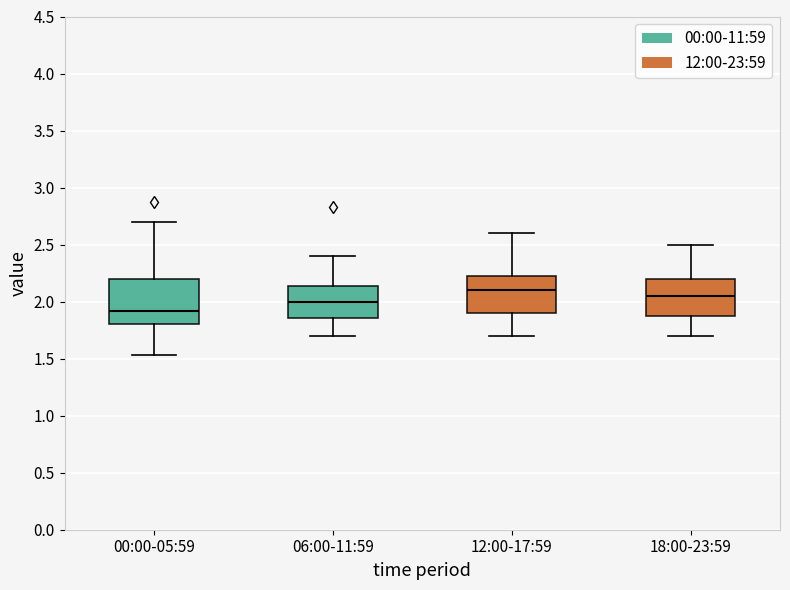

Reading left to right, transcribe this box plot: for each box, give where its median line is, the range the box spans, and where its two whiskers end, as read against the y-axis. The values are not printed on the chart, so give them approximately, as read against the axis.

00:00-05:59: median 1.90, box 1.80 to 2.20, whiskers 1.55 to 2.70
06:00-11:59: median 2.00, box 1.85 to 2.15, whiskers 1.70 to 2.40
12:00-17:59: median 2.10, box 1.90 to 2.25, whiskers 1.70 to 2.60
18:00-23:59: median 2.05, box 1.90 to 2.20, whiskers 1.70 to 2.50